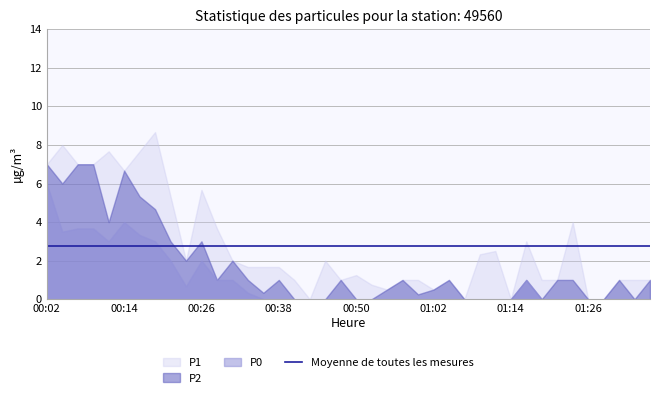

List the series in order of their peak value, lowest first.

P0, P2, P1